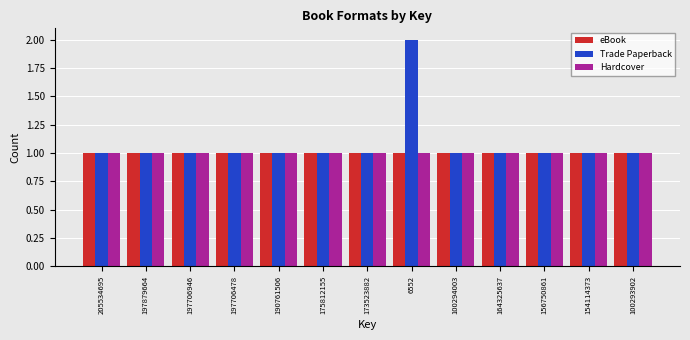

What position from the left is 100293902?

13